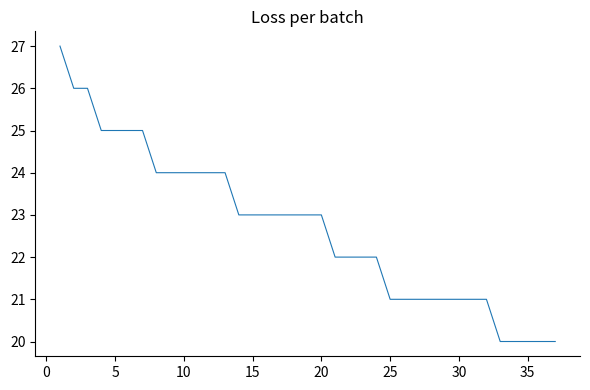

What is the minimum value shown in the chart?

20